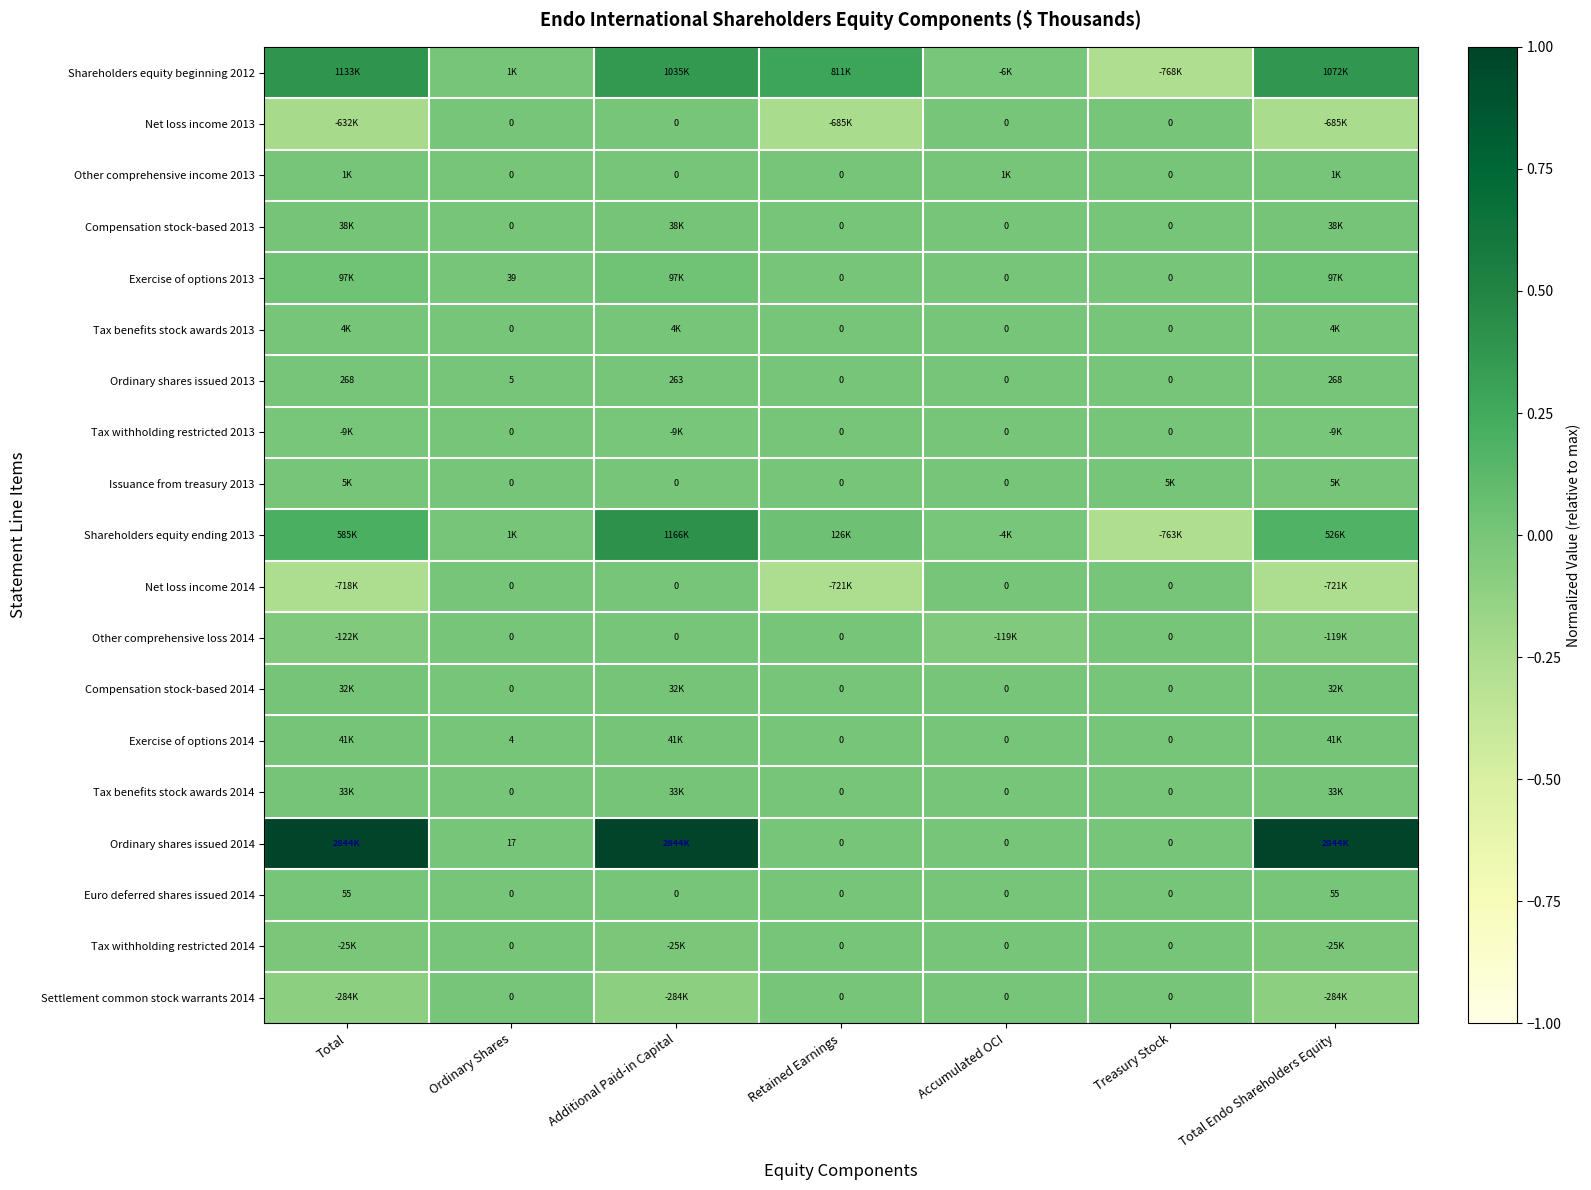

The Net loss income 2013 series shows 0.0 at Accumulated OCI. True or false?

True